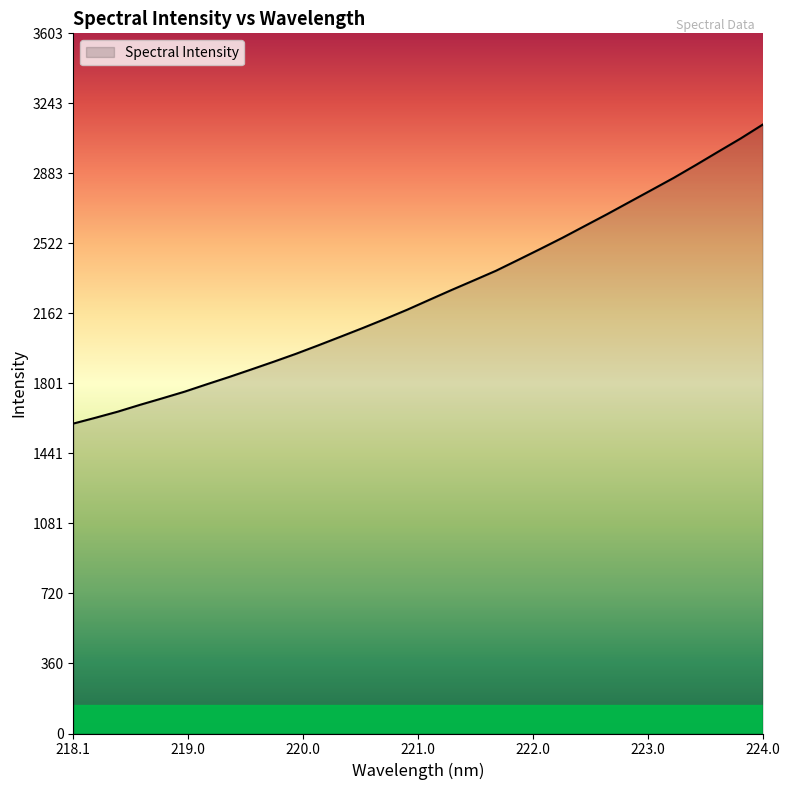

What is the minimum value shown in the chart?

1595.2